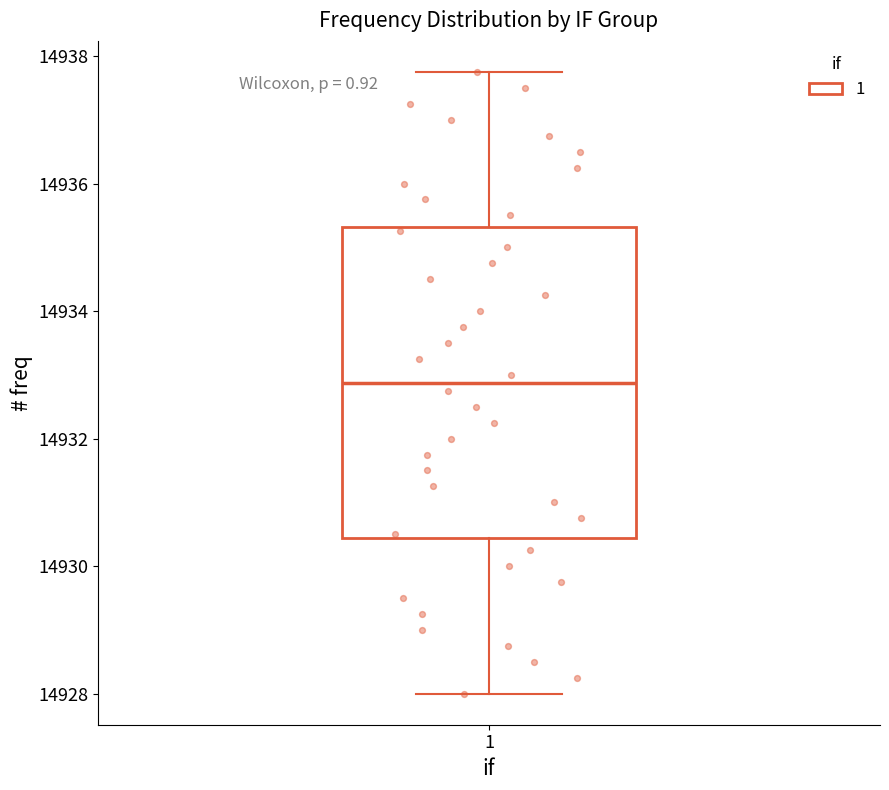

Transcribe this box plot: give where the median line is, the range the box spans, and where the two whiskers end, as read against the y-axis. The values are not printed on the chart, so give them approximately, as read against the axis.

median 14932.8, box 14930.4 to 14935.4, whiskers 14928.0 to 14937.8